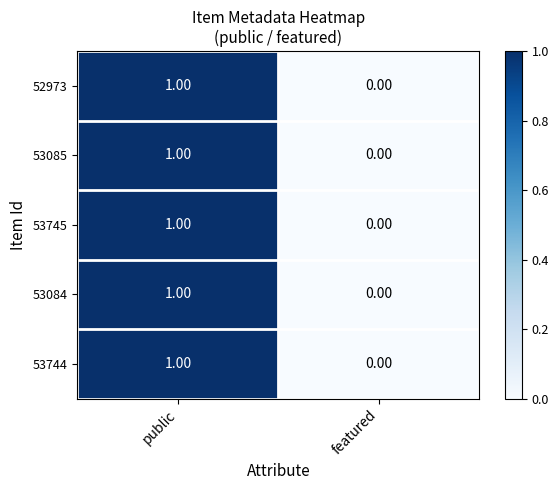

Rank the categories by 53084 value from lowest to highest.

featured, public